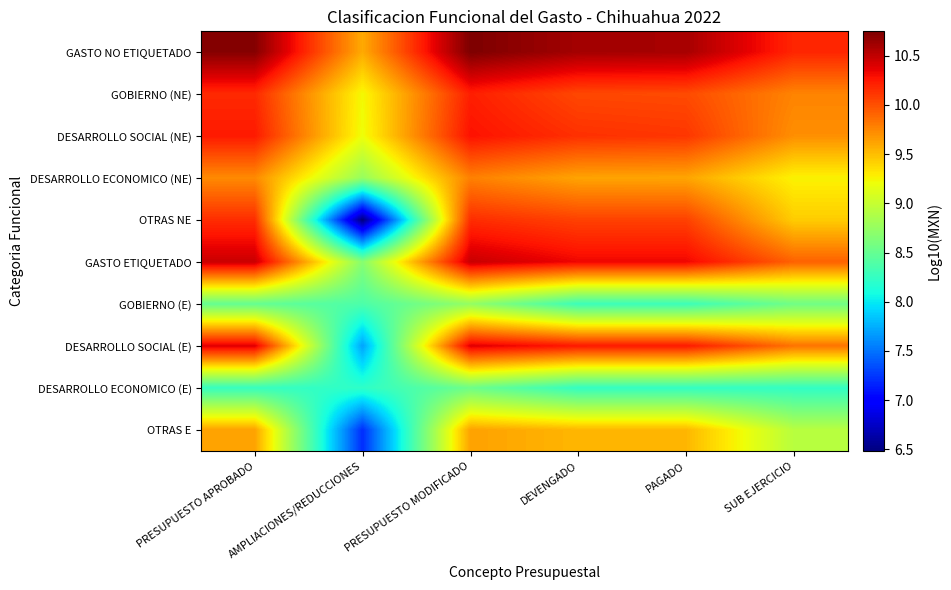

Between PRESUPUESTO MODIFICADO and DEVENGADO, which is larger?

PRESUPUESTO MODIFICADO